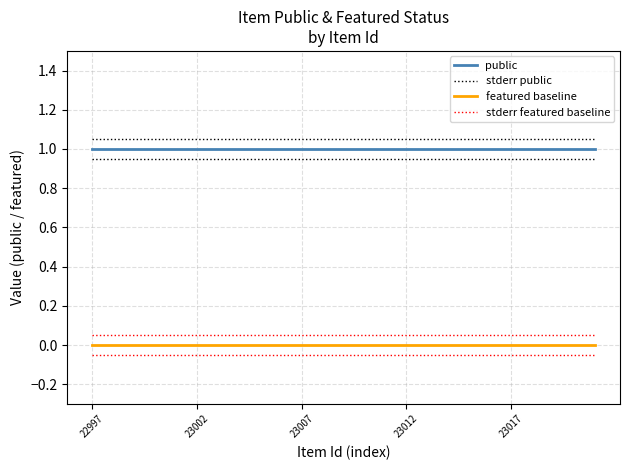

True or false: public and featured baseline cross at least once.

False